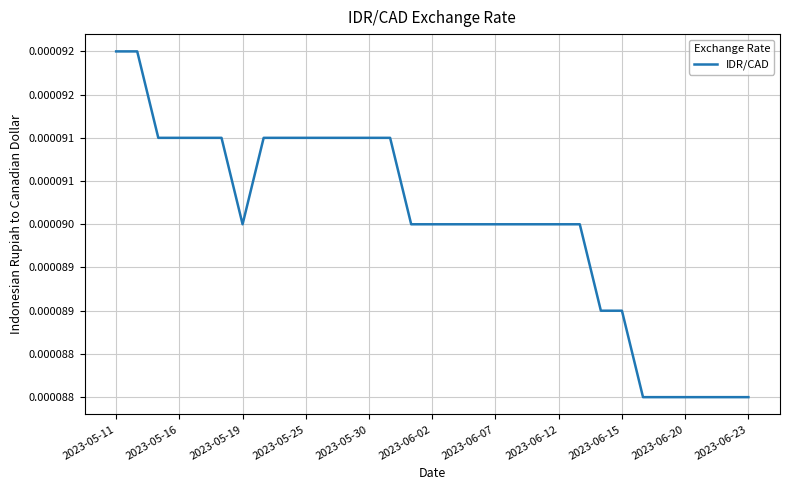

Does the chart have visible grid lines?

Yes